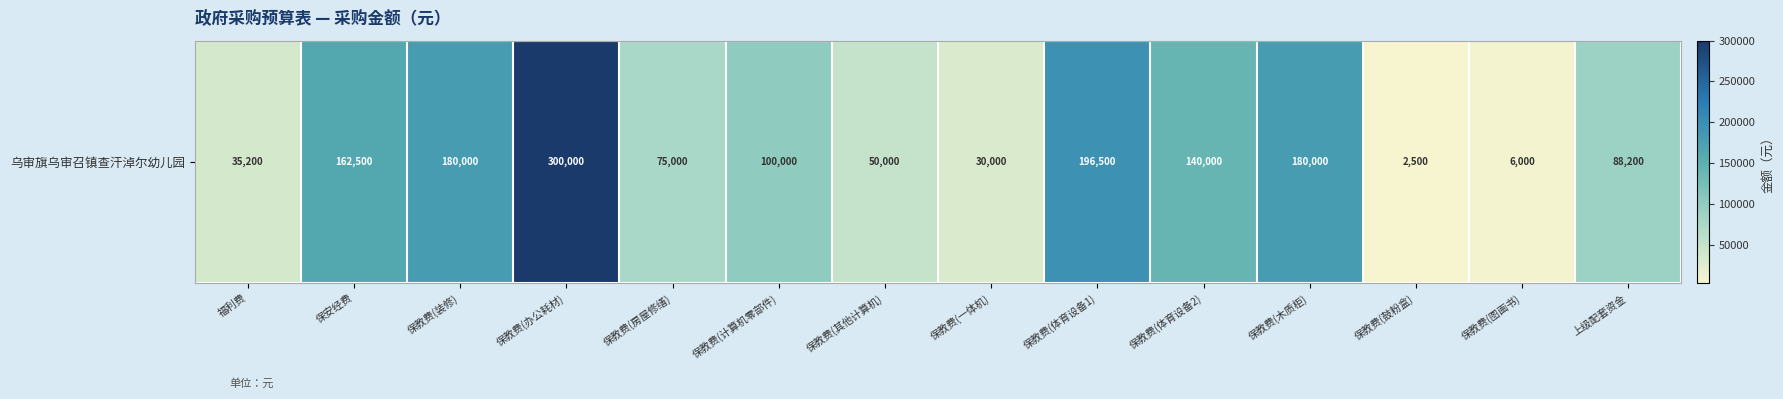

What is the change in value from 保教费(房屋修缮) to 保教费(木质柜)?

+105000